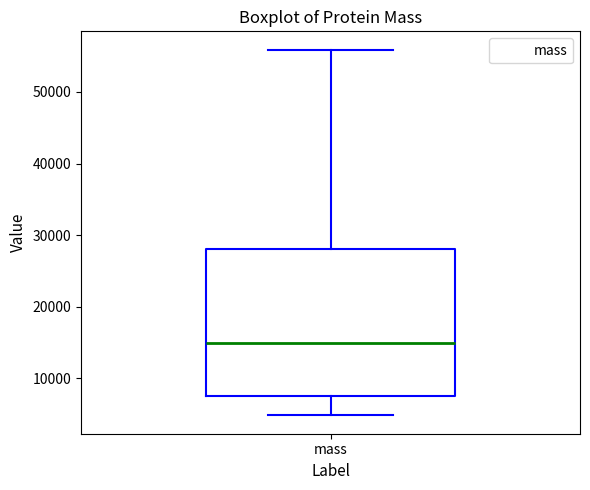

Read this box plot against the y-axis: the position of the median line, the range covered by the box, and the ends of both whiskers. The values are not printed on the chart, so give them approximately, as read against the axis.

median 15000, box 8000 to 28000, whiskers 5000 to 56000